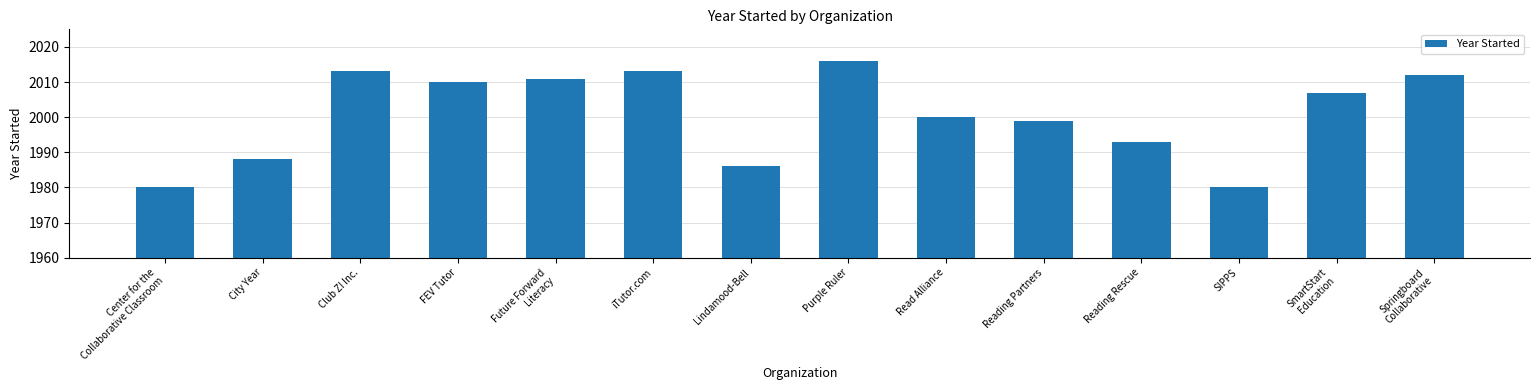

Where does the data first go above 2007?

Club Z! Inc.